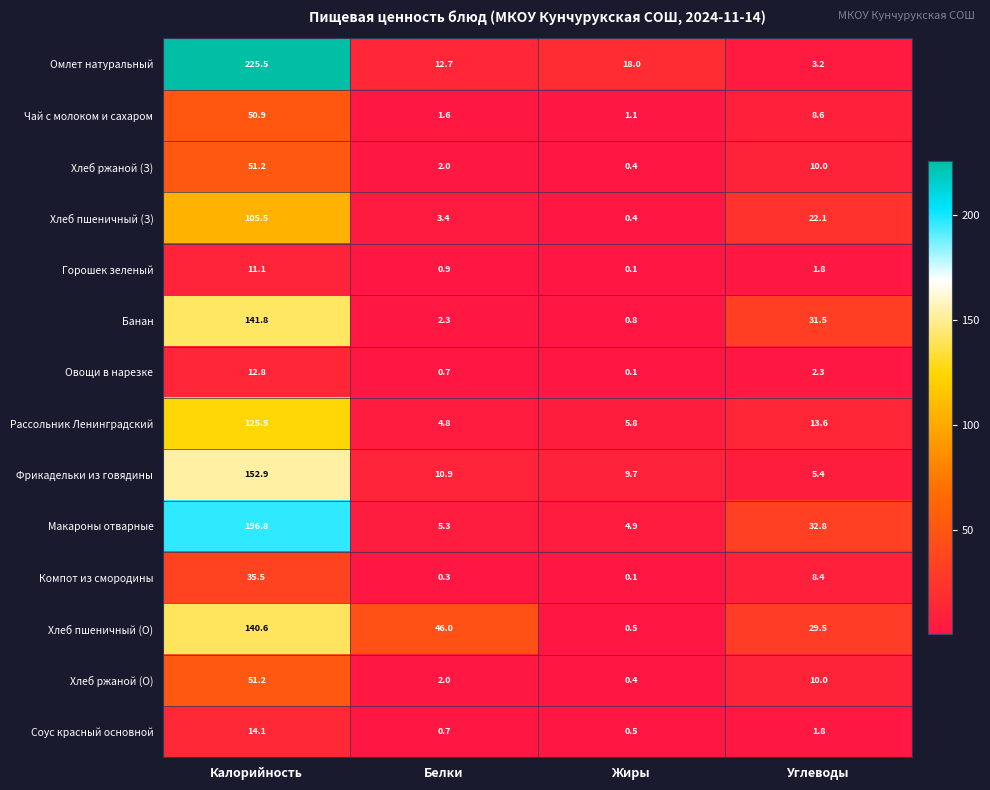

The value of Чай с молоком и сахаром at Жиры is 0.4. True or false?

False